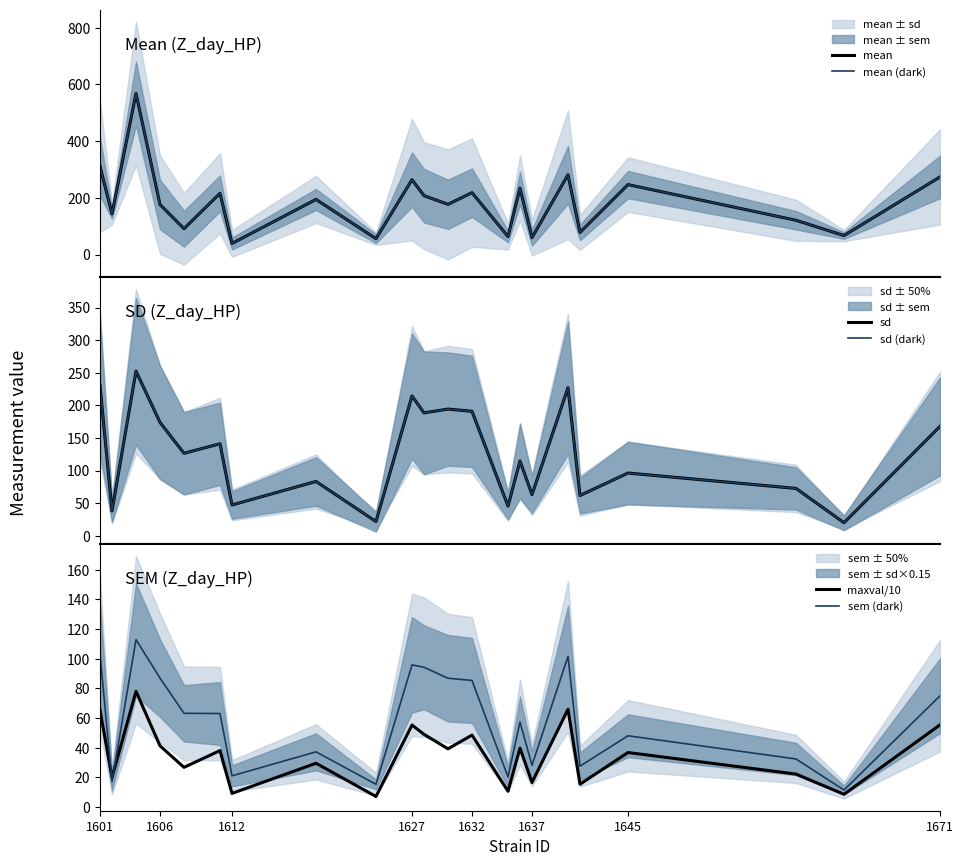

The value of sem (dark) at 1645 is 29.8. True or false?

False